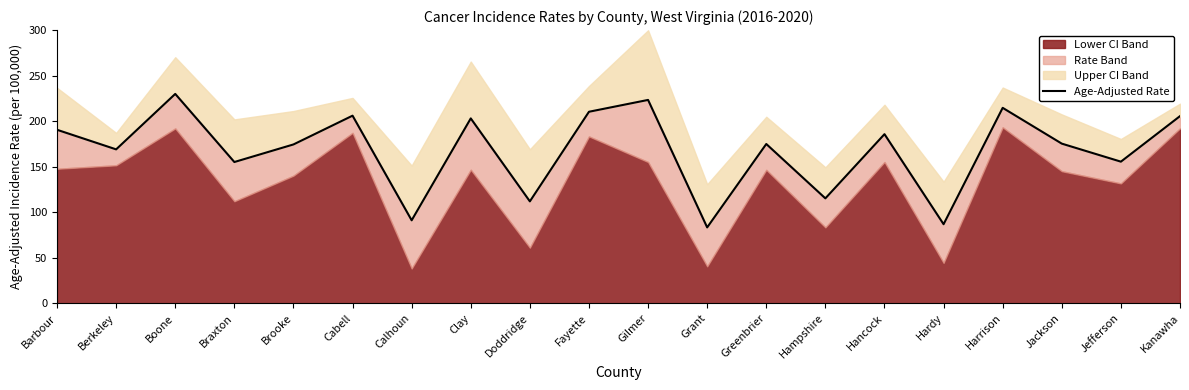

Reading right to left, transcribe all the data shown in this chart.

205.5	155.5	175.3	214.6	86.8	185.7	115.2	174.9	83.3	223.3	210.3	111.9	203.0	91.1	206.0	174.4	155.1	229.9	169.0	190.5